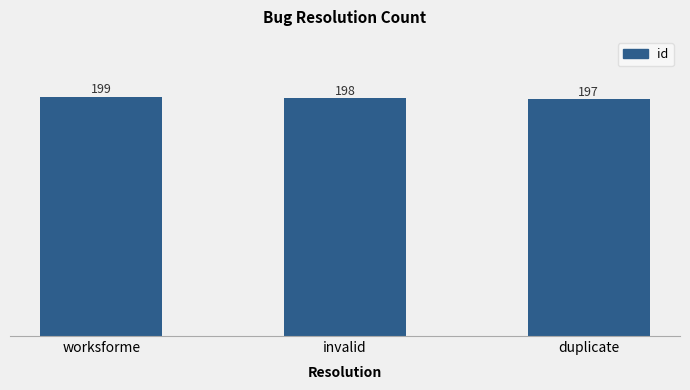

Reading left to right, extract all data points from this chart.

worksforme=199	invalid=198	duplicate=197